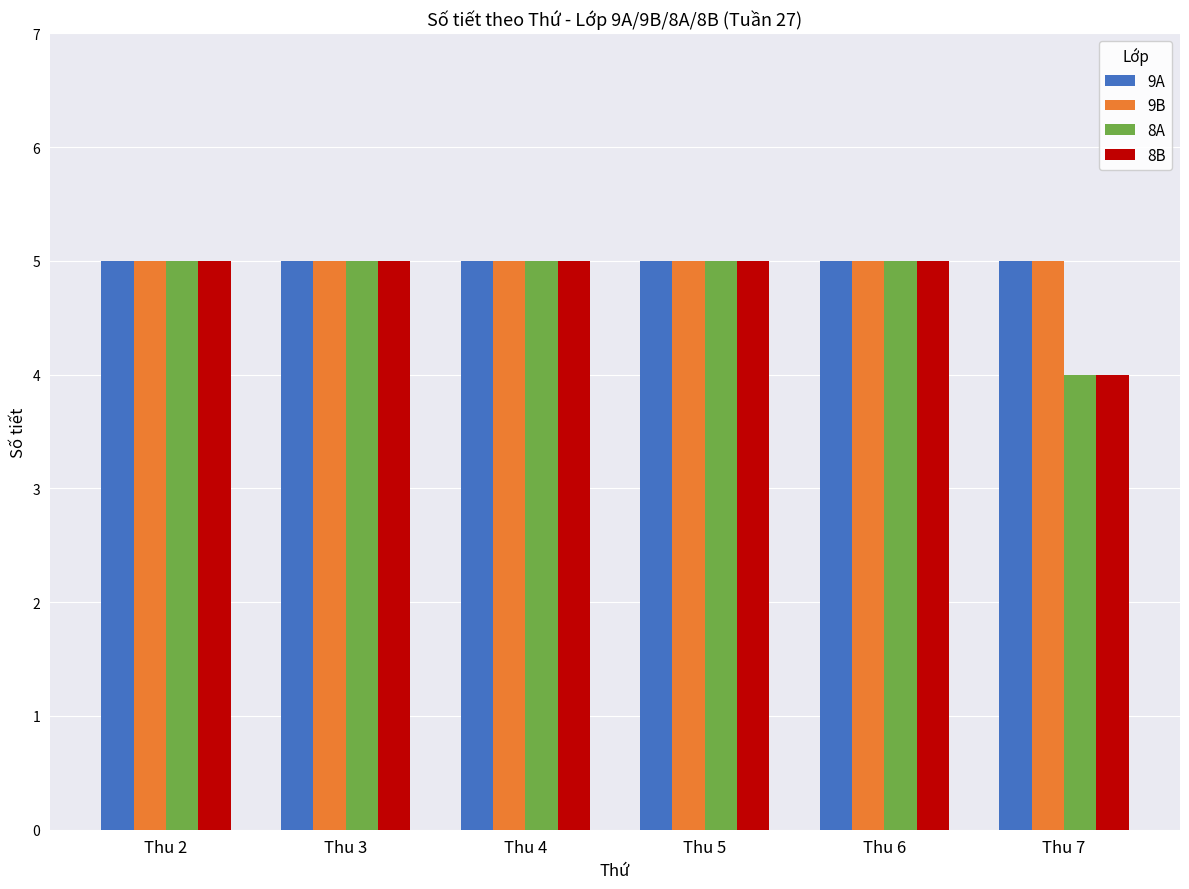

True or false: 9B has a value of 8 at Thu 2.

False